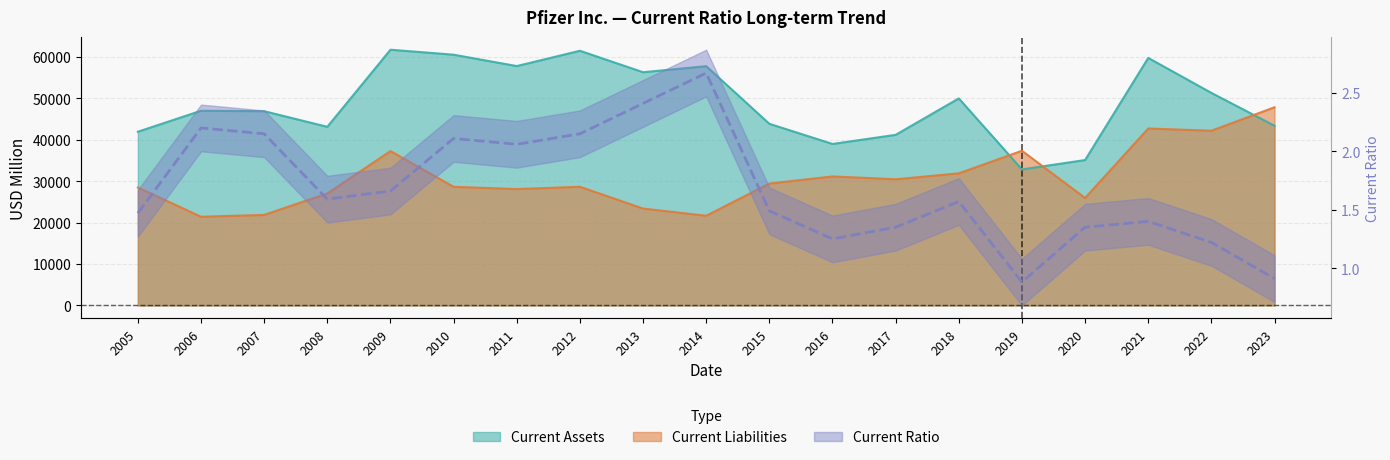

True or false: Current Liabilities has more than 1 interior local peaks.

True